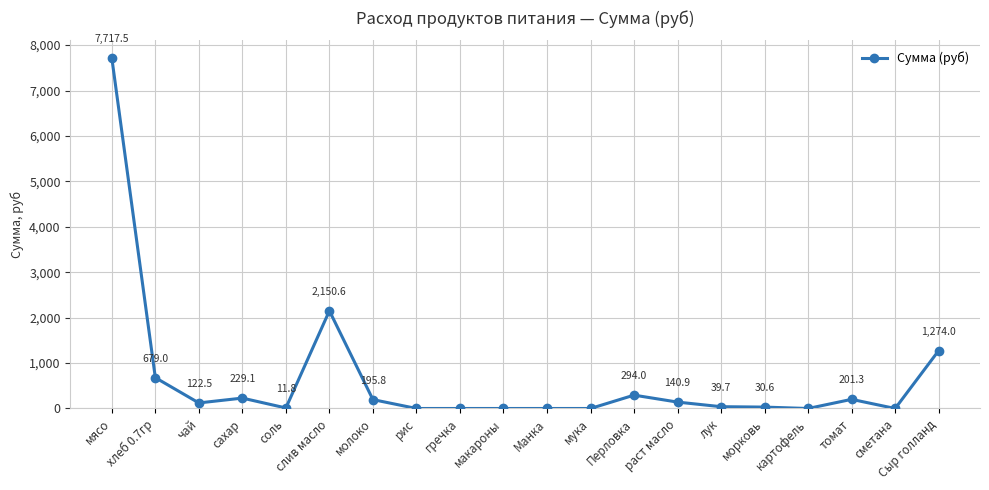

What is the change in value from Перловка to Сыр голланд?

+980.0